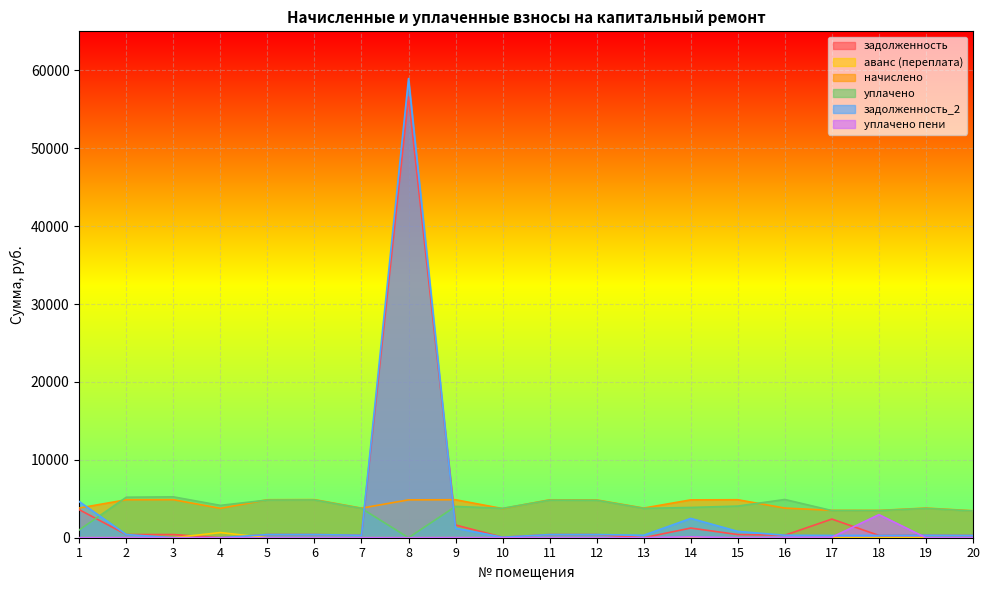

What are all the series names shown in the legend?

задолженность, аванс (переплата), начислено, уплачено, задолженность_2, уплачено пени